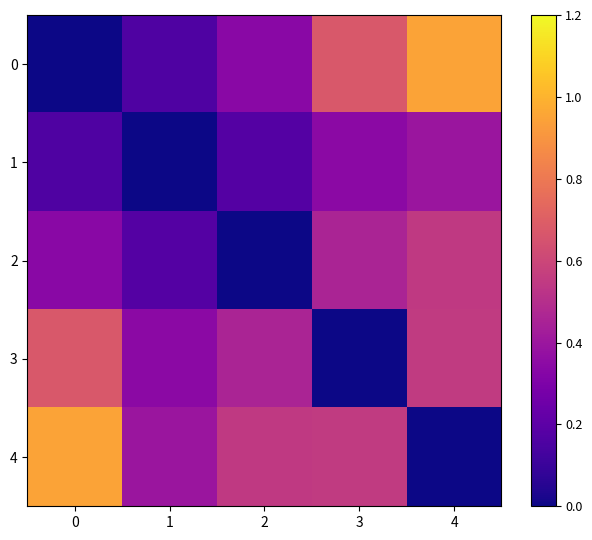

At which category is the sum across all series the highest?

4